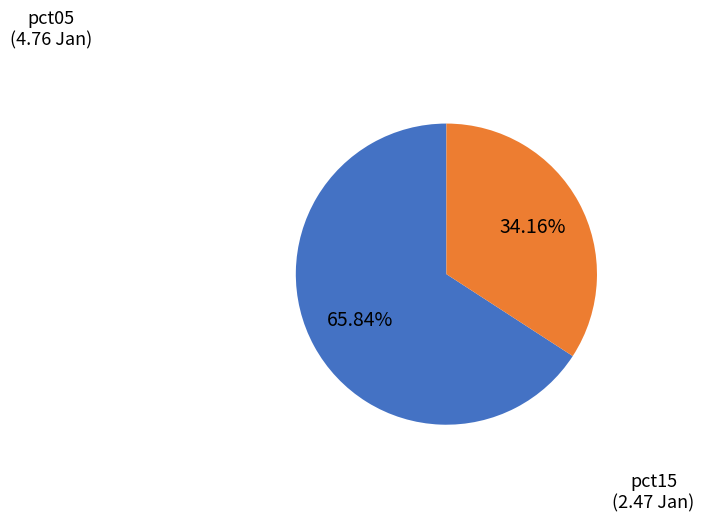

Is there any slice that represents more than half of the pie?

Yes